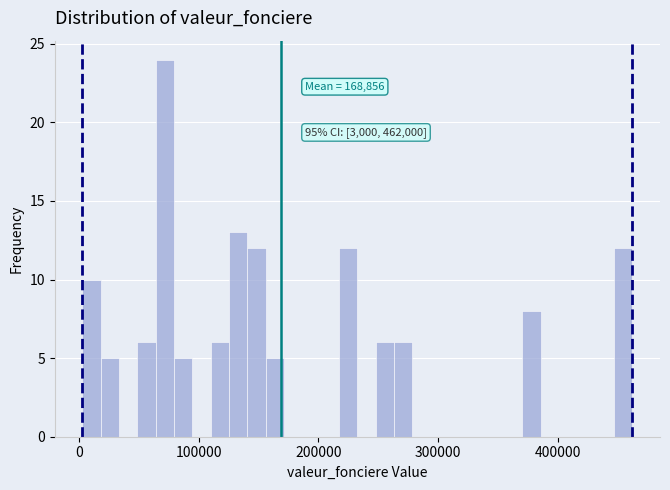

Around what value on the x-axis is the tallest bar? Give the approximate position of its centre, as read against the axis.

70000